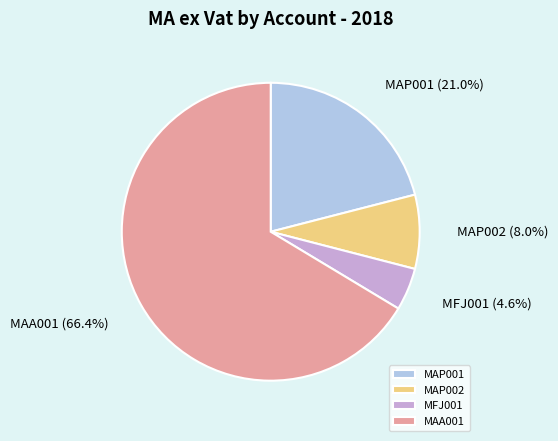

Does any single category account for the majority?

Yes